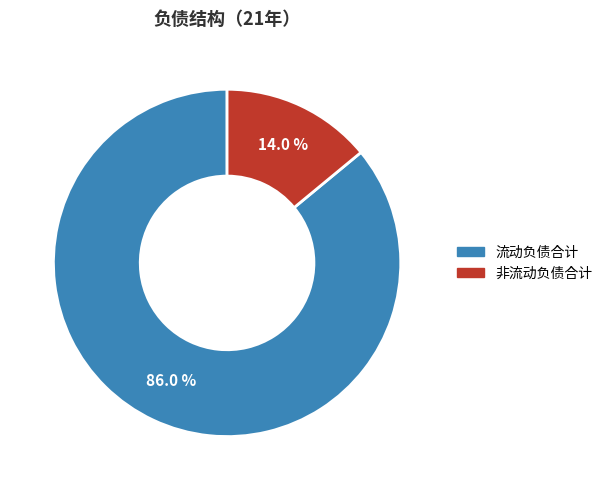

What is the smallest slice in the pie chart?

非流动负债合计